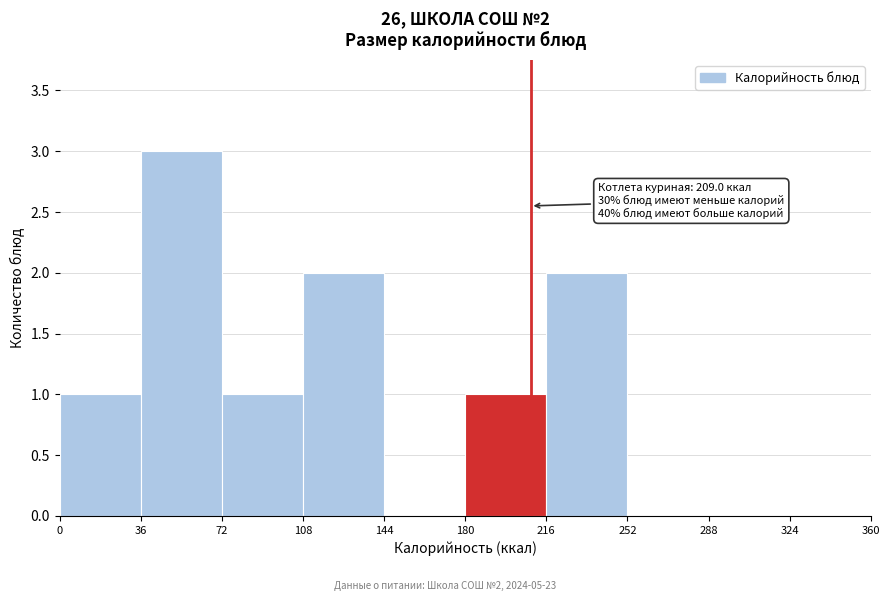

Which range on the x-axis has the tallest bar?

36 to 72